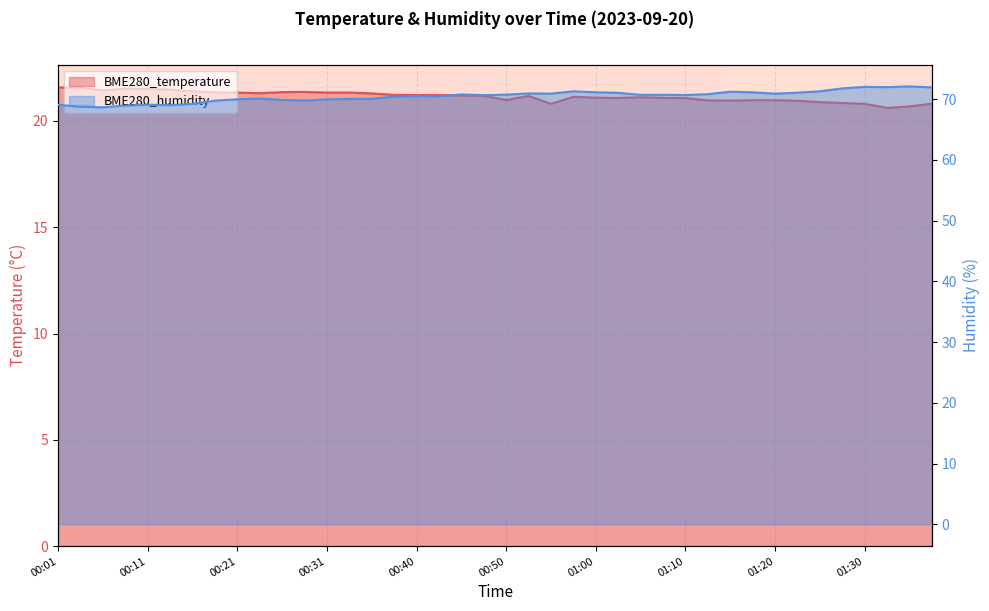

True or false: BME280_temperature has a value of 21.3 at 00:33.

True